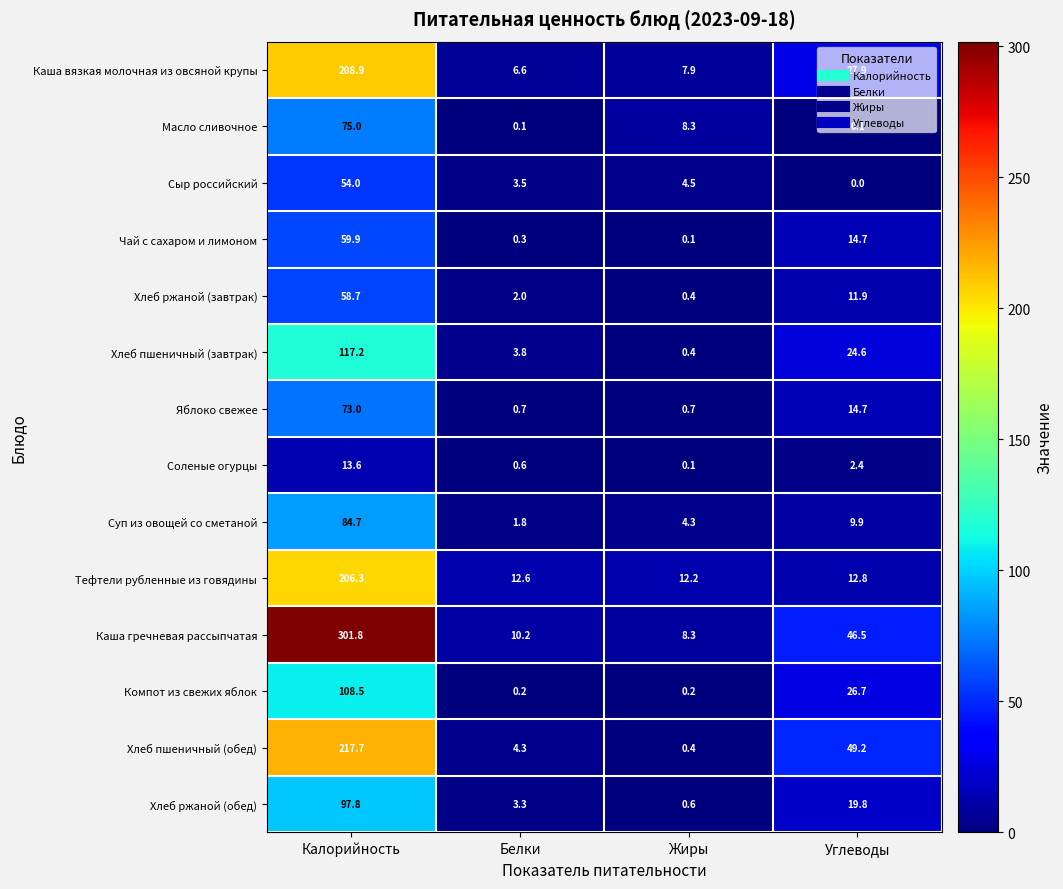

What is the average value of the Тефтели рубленные из говядины series?

61.0